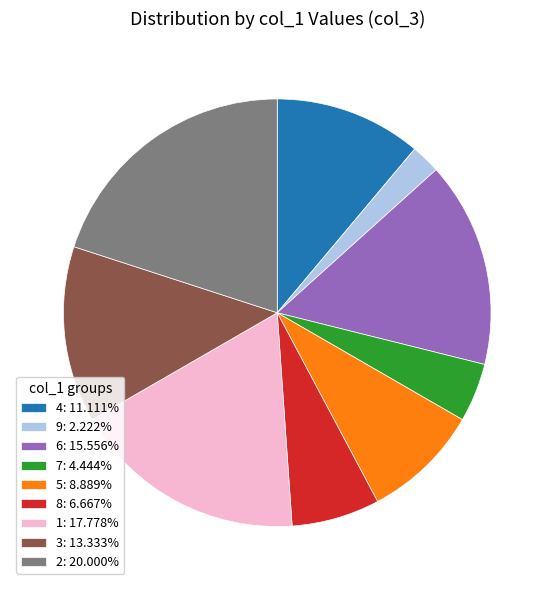

Does 7: 4.444% account for over 50% of the chart?

No